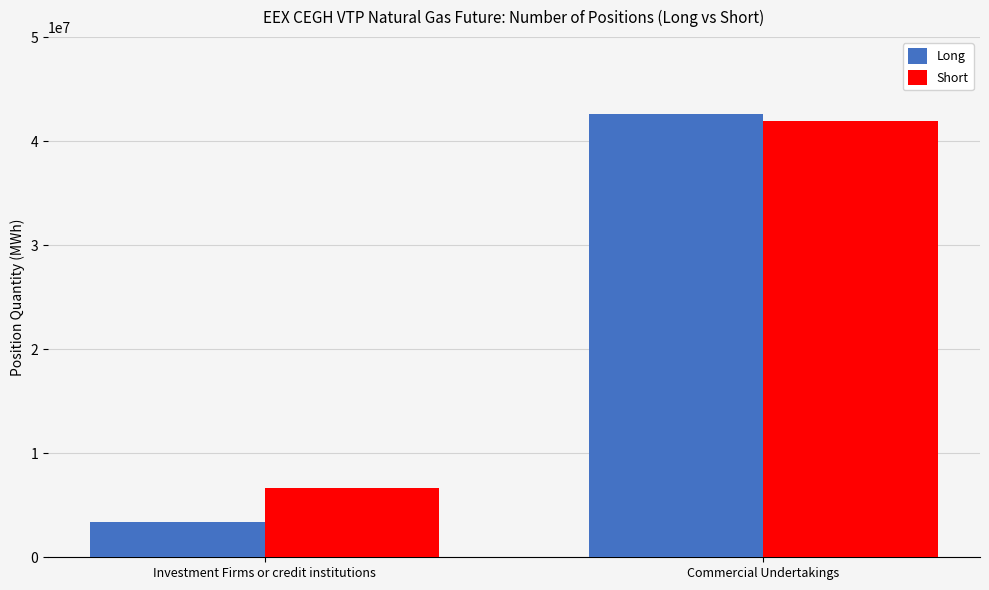

Rank the categories by Short value from lowest to highest.

Investment Firms or credit institutions, Commercial Undertakings